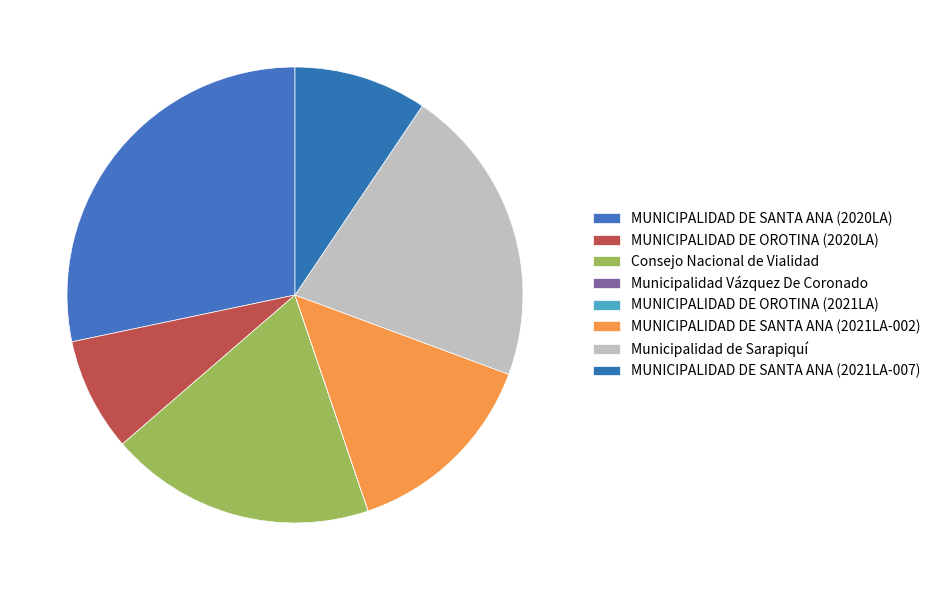

What portion of the pie excludes Consejo Nacional de Vialidad?

81.1%